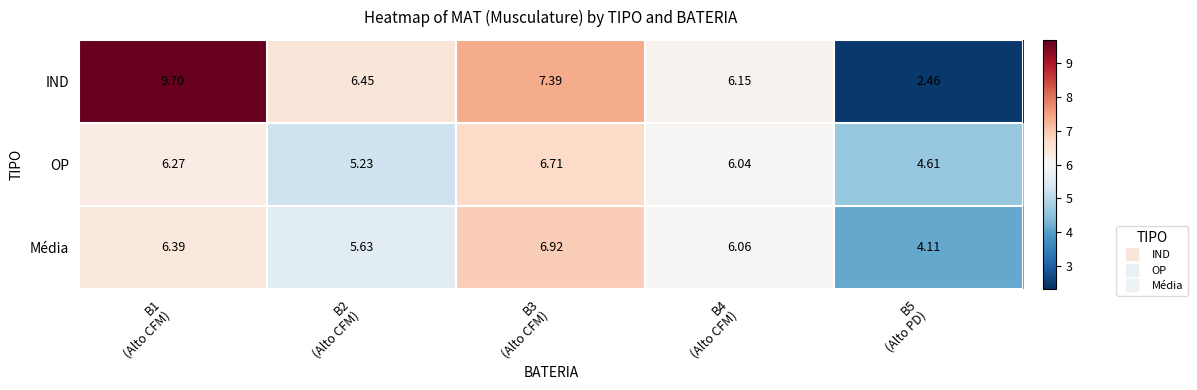

Rank the series by their maximum value, from highest to lowest.

IND, Média, OP